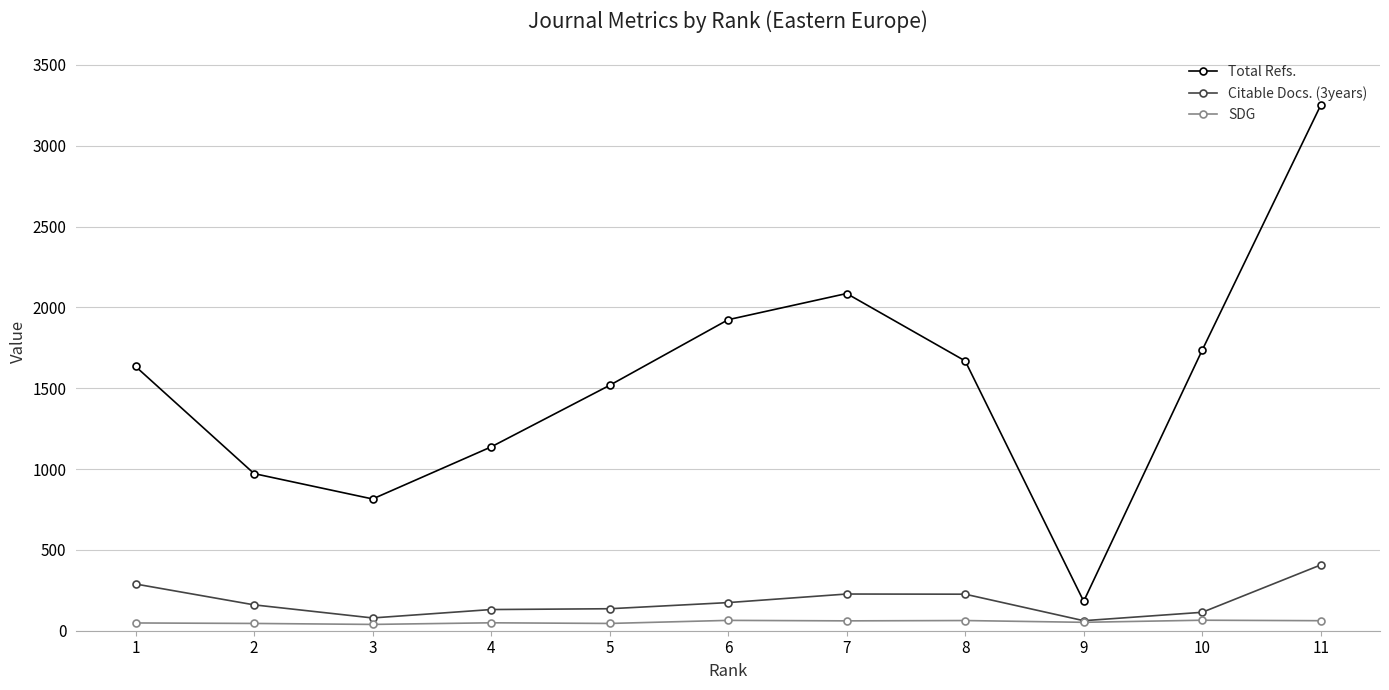

What is the maximum value for Citable Docs. (3years)?

407